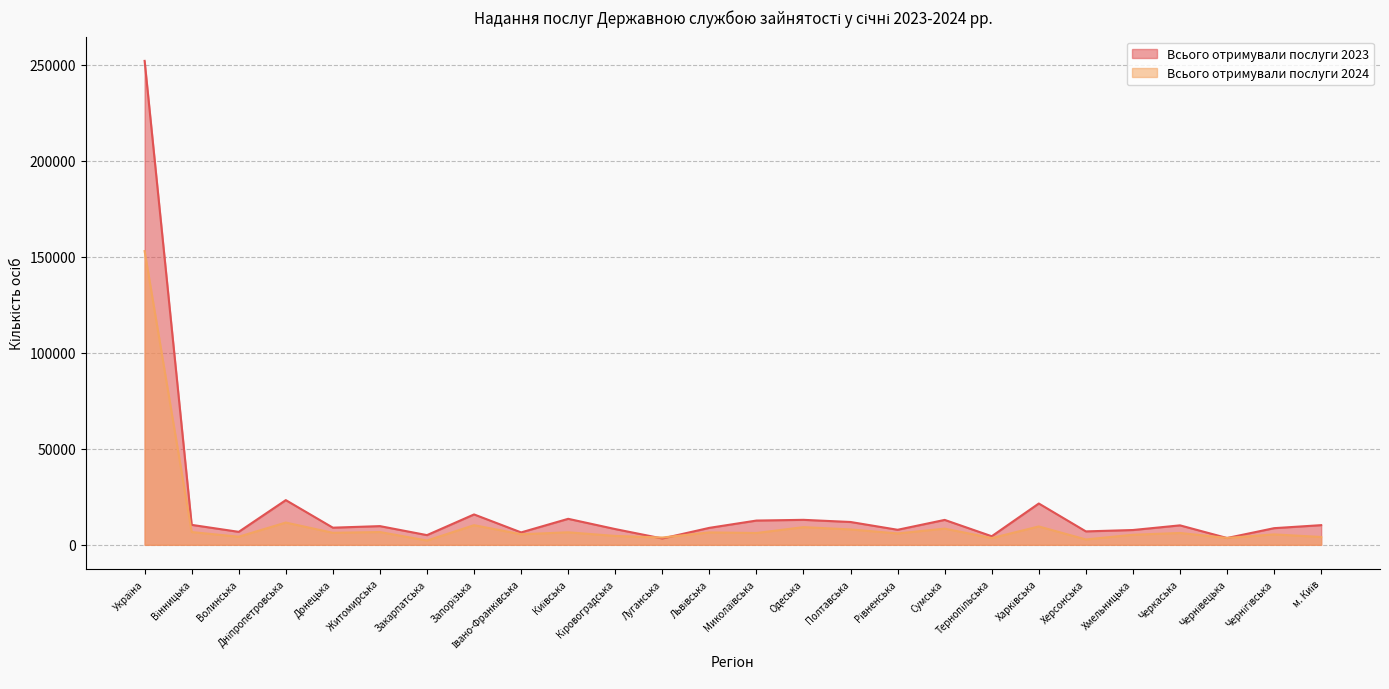

At which category does the chart reach its peak across all series?

Україна